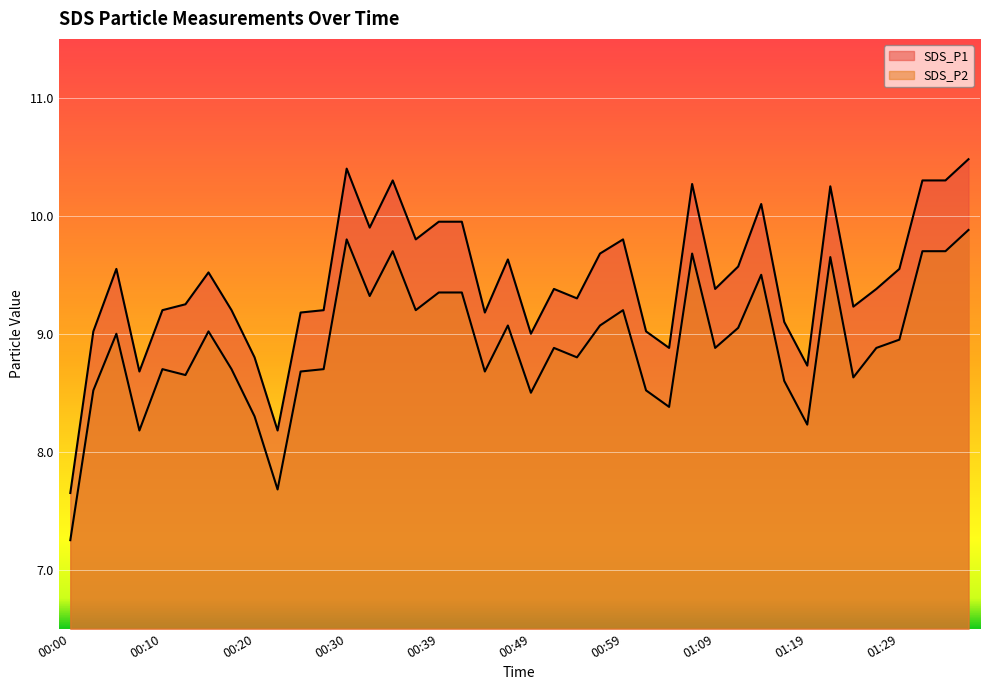

What is the difference between the second highest and second lowest values in the SDS_P1 series?

2.2